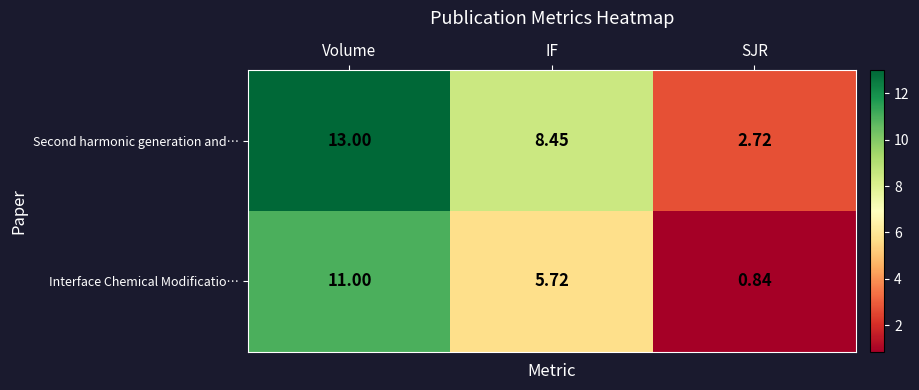

How many data points does each series have?

3